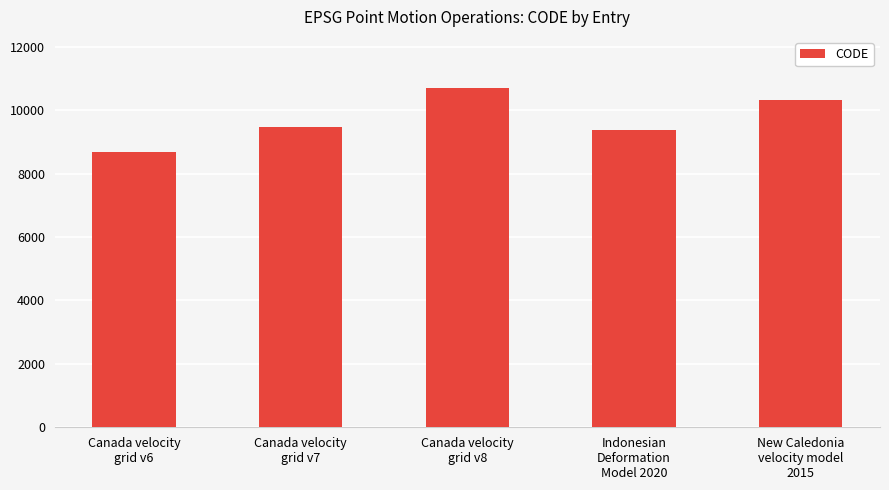

The value at Canada velocity
grid v8 is 10707. True or false?

True